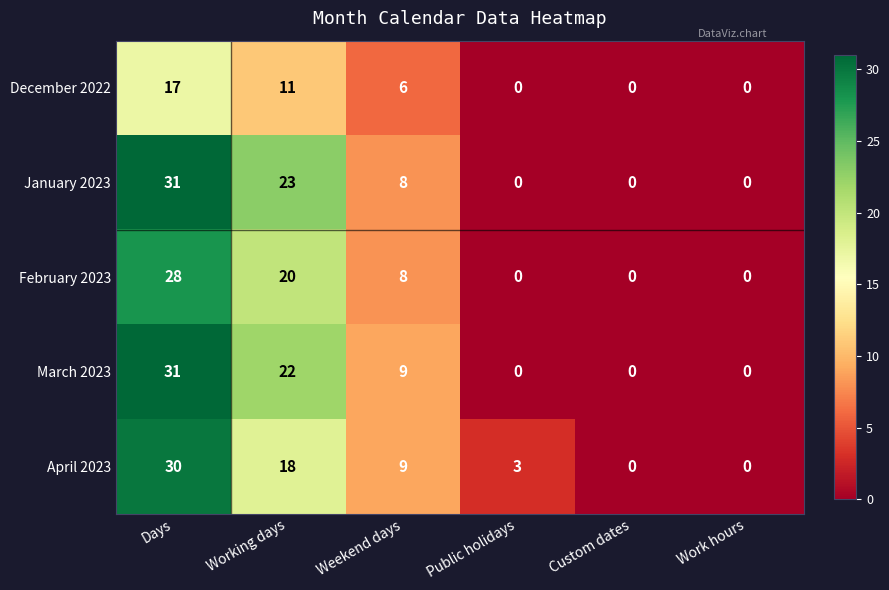

What is the sum of all December 2022 values?

34